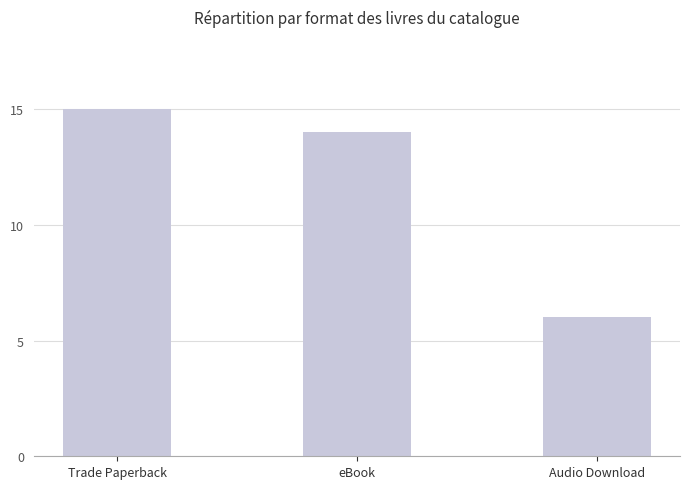

What is the difference between the maximum and minimum values?

9